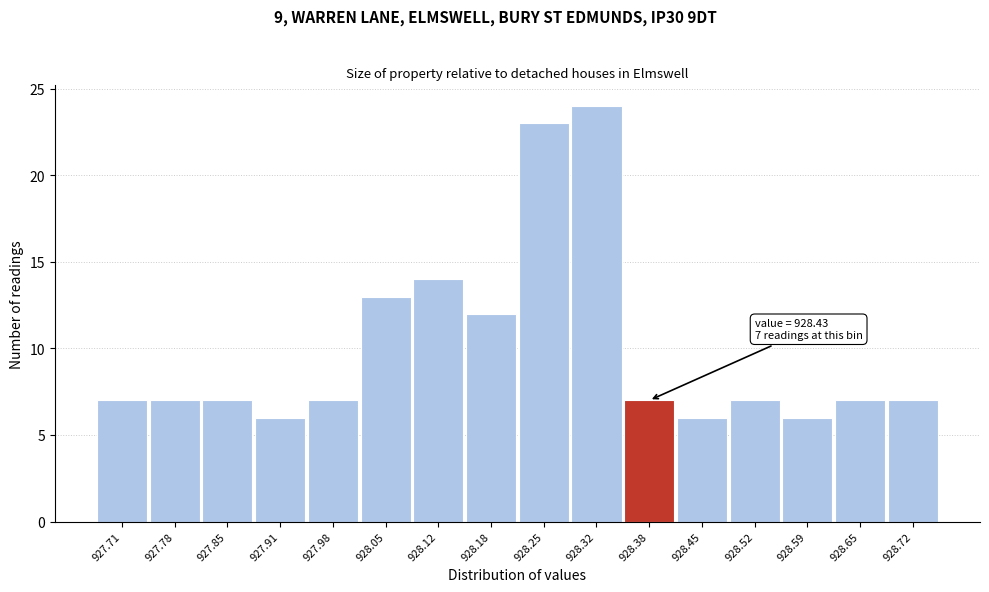

Reading left to right, list all the values displayed in this chart.

927.71=7	927.78=7	927.85=7	927.91=6	927.98=7	928.05=13	928.12=14	928.18=12	928.25=23	928.32=24	928.38=7	928.45=6	928.52=7	928.59=6	928.65=7	928.72=7